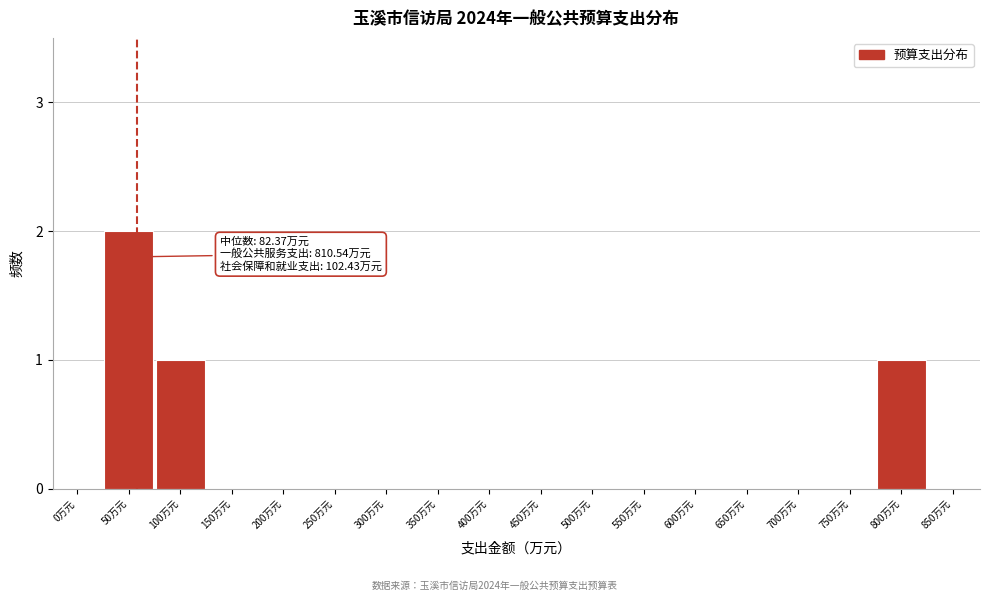

Reading left to right, transcribe all the data shown in this chart.

0万元=0	50万元=2	100万元=1	150万元=0	200万元=0	250万元=0	300万元=0	350万元=0	400万元=0	450万元=0	500万元=0	550万元=0	600万元=0	650万元=0	700万元=0	750万元=0	800万元=1	850万元=0